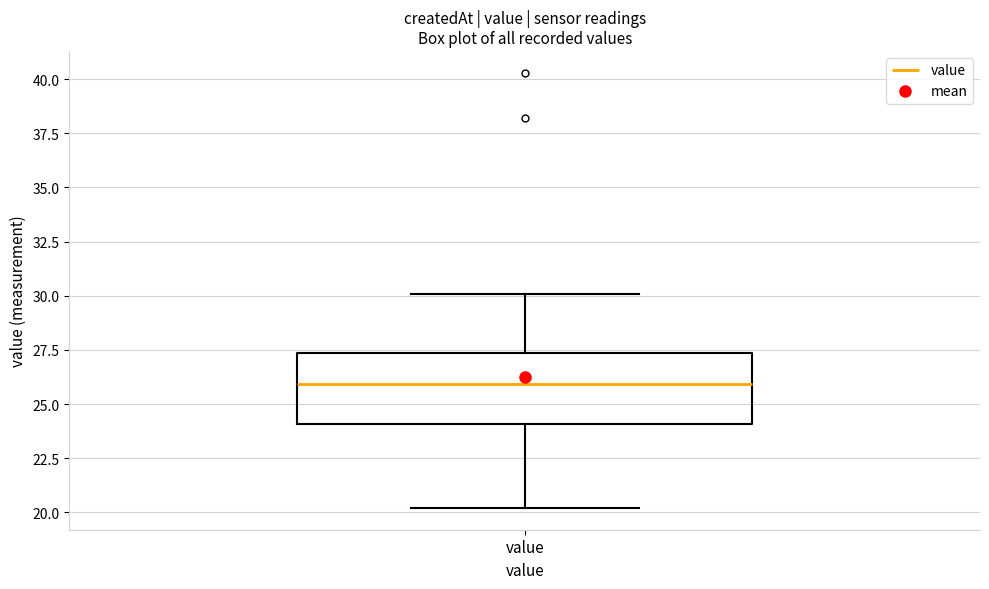

Transcribe this box plot: give where the median line is, the range the box spans, and where the two whiskers end, as read against the y-axis. The values are not printed on the chart, so give them approximately, as read against the axis.

median 26.0, box 24.0 to 27.5, whiskers 20.0 to 30.0